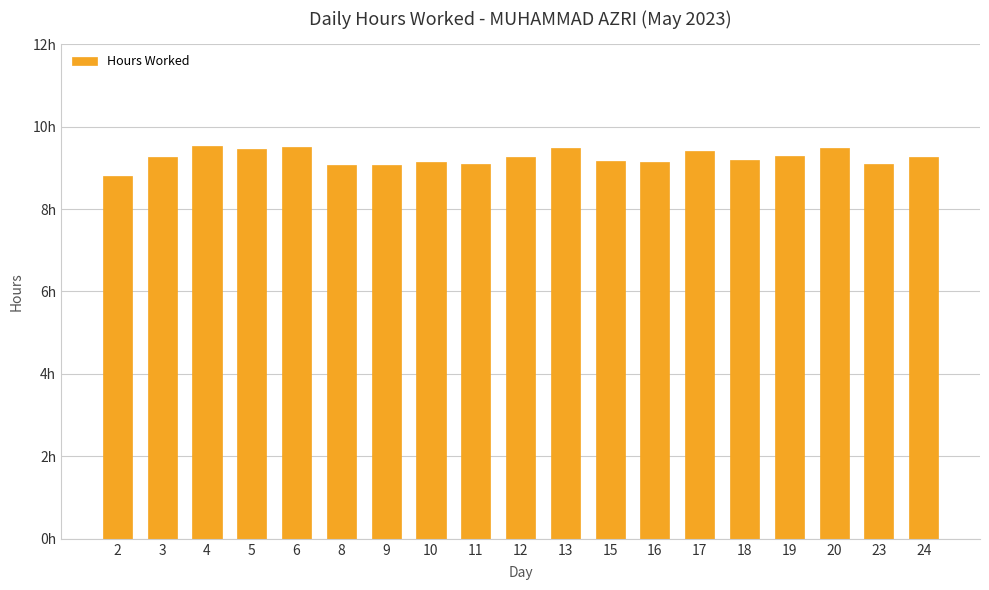

Which category has the highest value across all series?

4